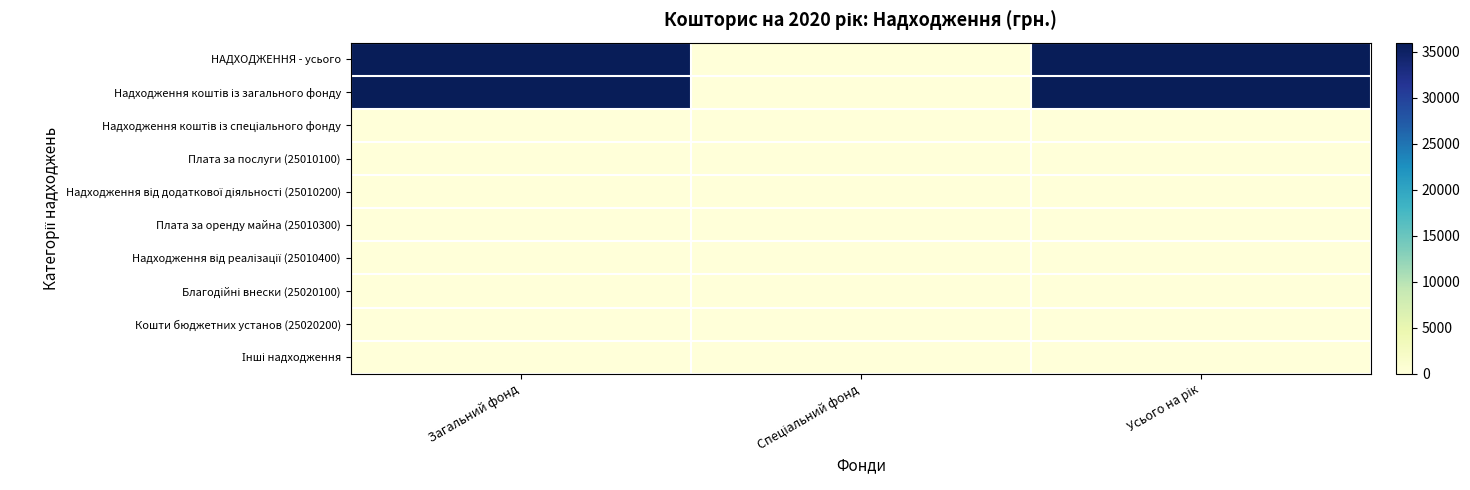

List the series in order of their peak value, lowest first.

Надходження коштів із спеціального фонду, Плата за послуги (25010100), Надходження від додаткової діяльності (25010200), Плата за оренду майна (25010300), Надходження від реалізації (25010400), Благодійні внески (25020100), Кошти бюджетних установ (25020200), Інші надходження, НАДХОДЖЕННЯ - усього, Надходження коштів із загального фонду